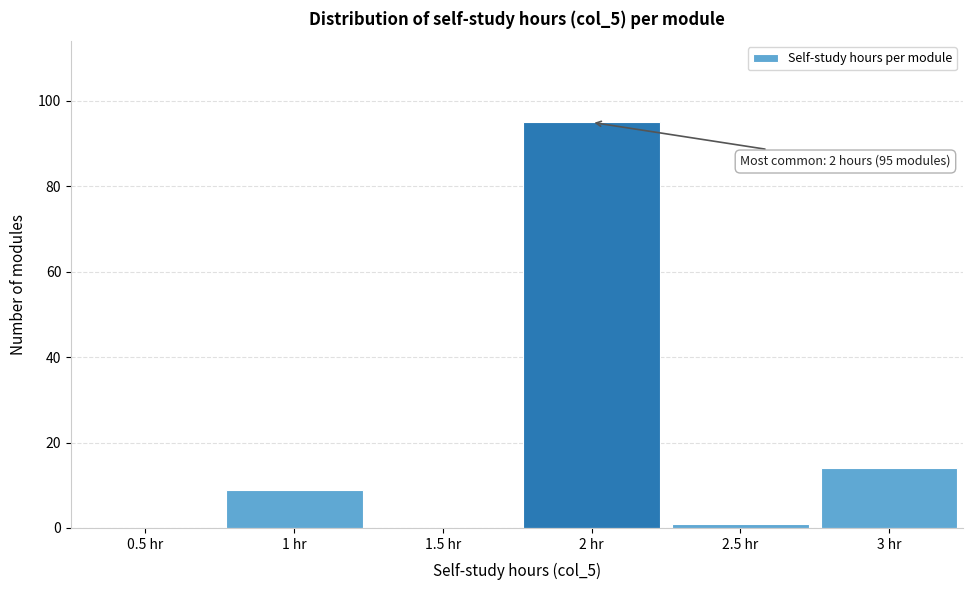

Reading left to right, extract all data points from this chart.

0.5 hr=0	1 hr=9	1.5 hr=0	2 hr=95	2.5 hr=1	3 hr=14